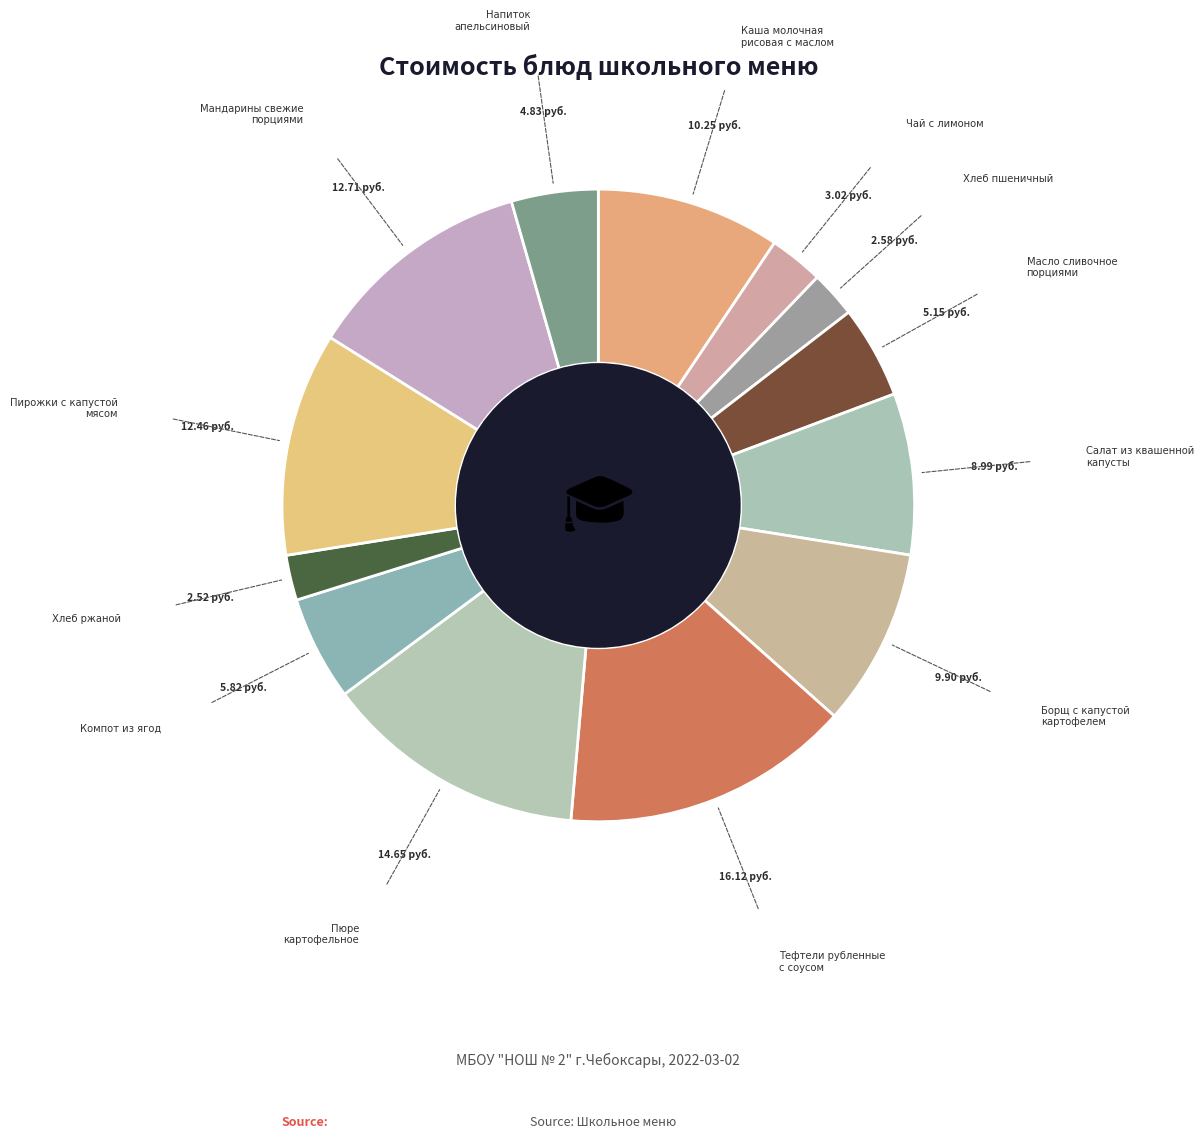

How many segments does this pie chart have?

13